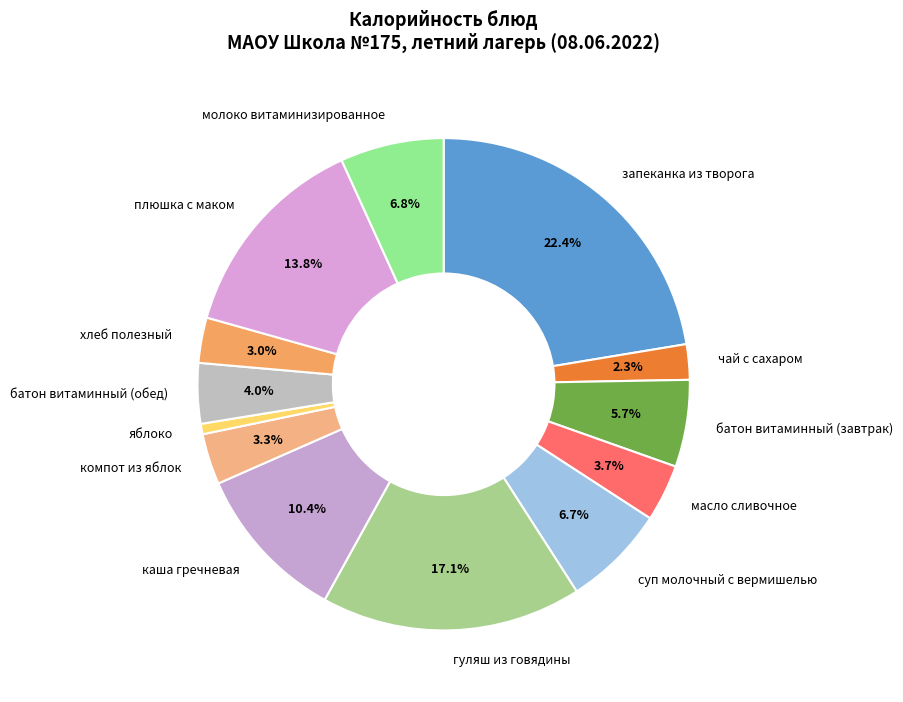

Does молоко витаминизированное account for over 50% of the chart?

No